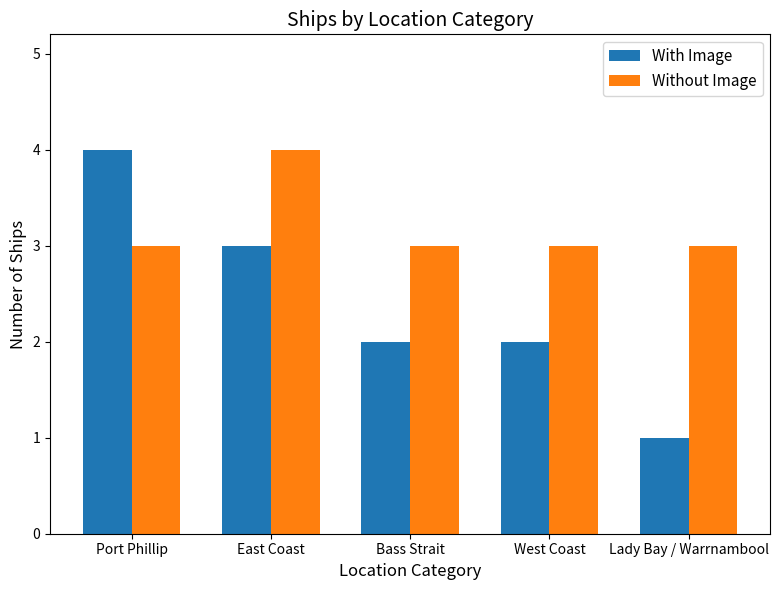

What is the total value across all series at East Coast?

7